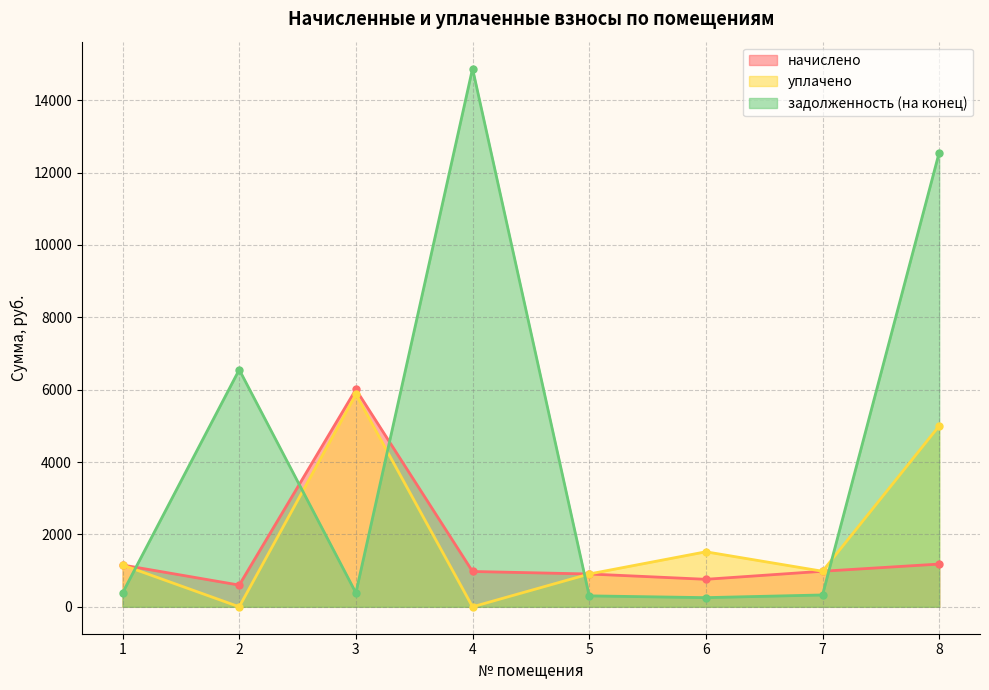

What is the total value across all series at 4?

15852.1